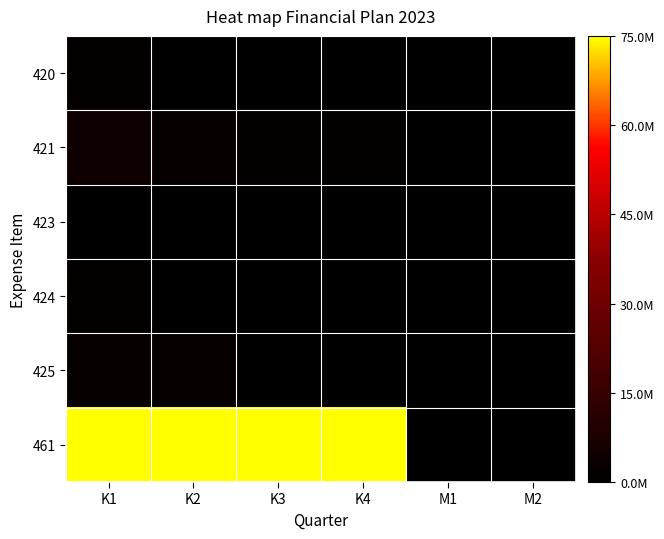

How many data points does each series have?

6